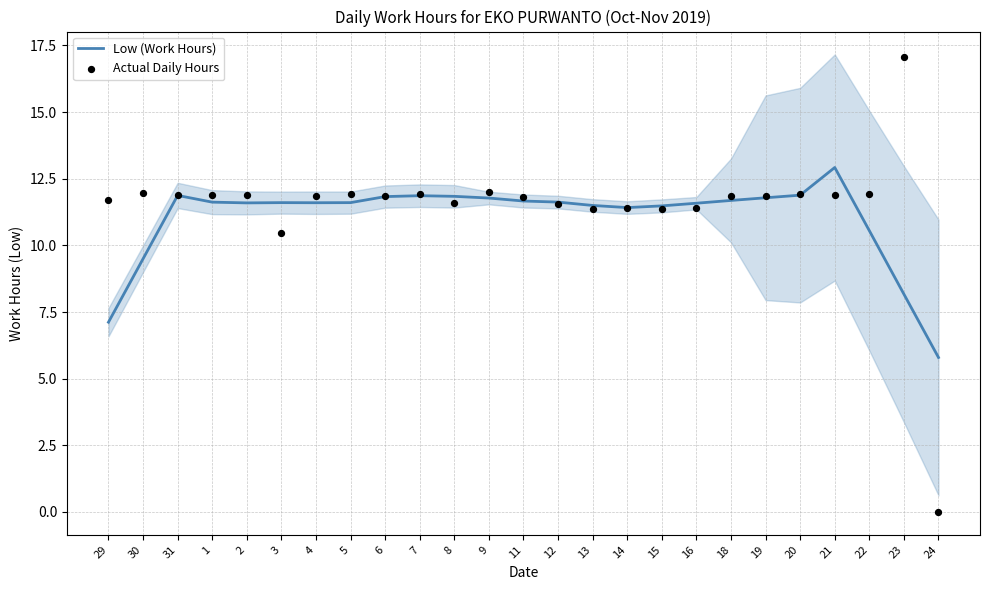

At how many categories does at least one series exceed 2?

25